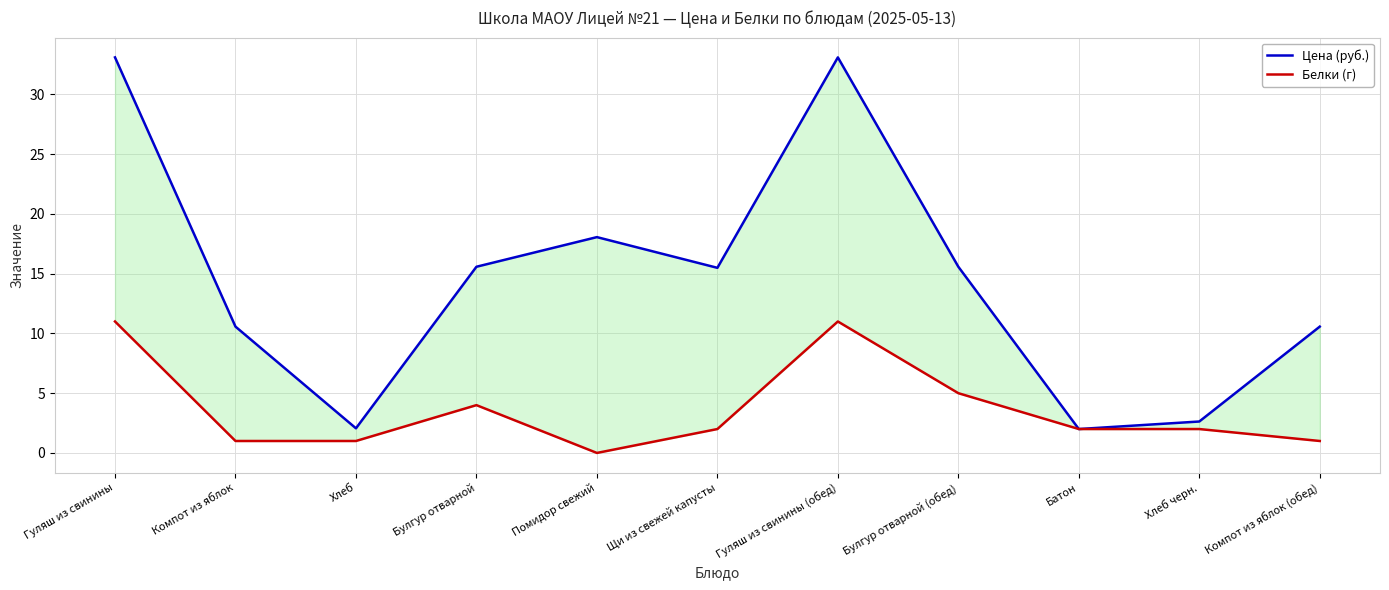

True or false: Цена (руб.) and Белки (г) intersect in this chart.

False